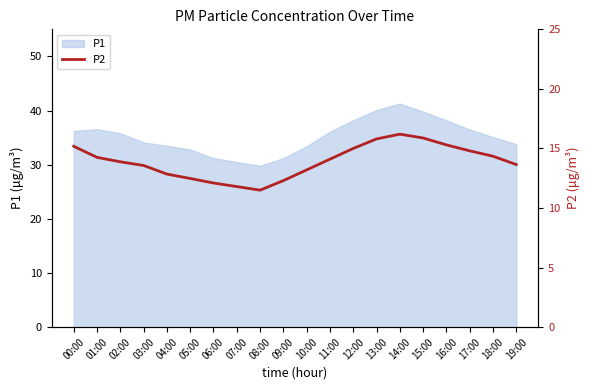

True or false: the data shows 7.6 at 07:00.

False